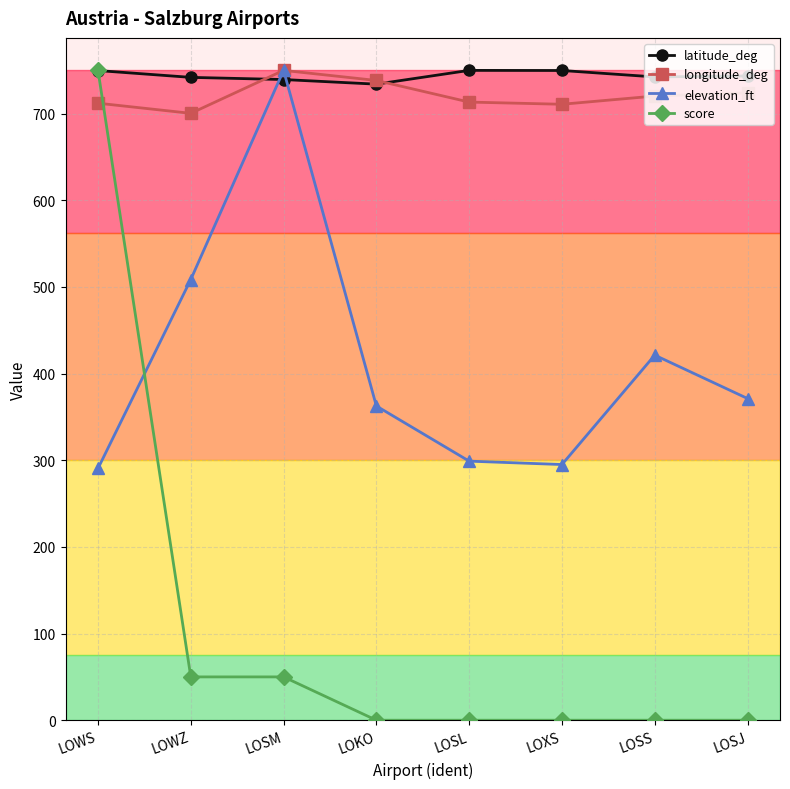

What is the difference between the highest and lowest values at LOSM?

700.0